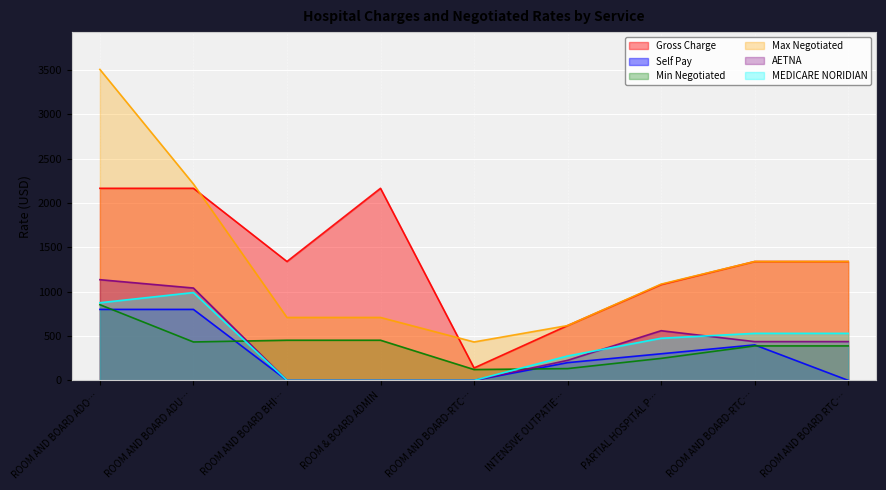

True or false: Min Negotiated and Max Negotiated cross at least once.

False